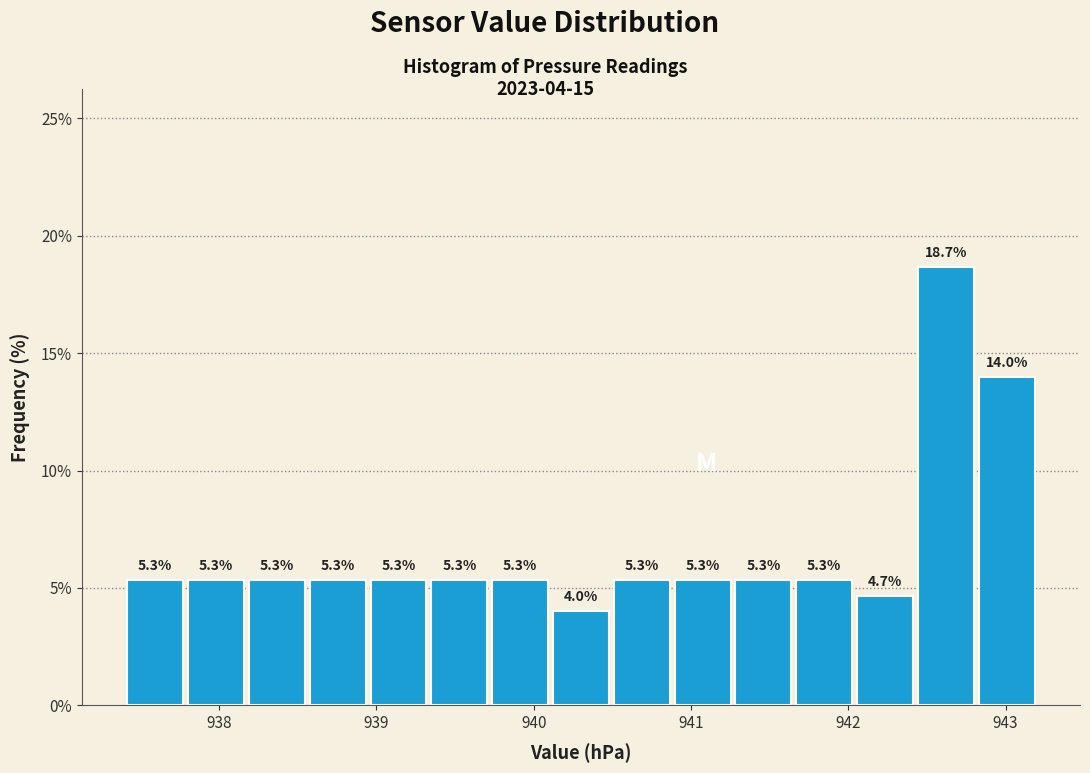

Read against the x-axis, roughly where is the centre of the tallest bar?

942.6